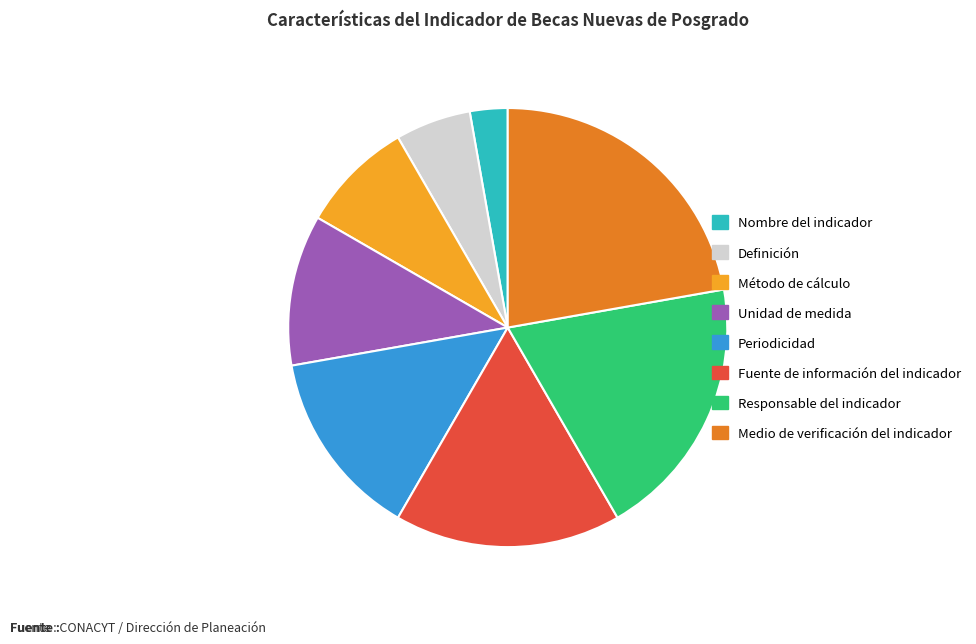

What is the ratio of the value at Nombre del indicador to the value at Definición?

0.5